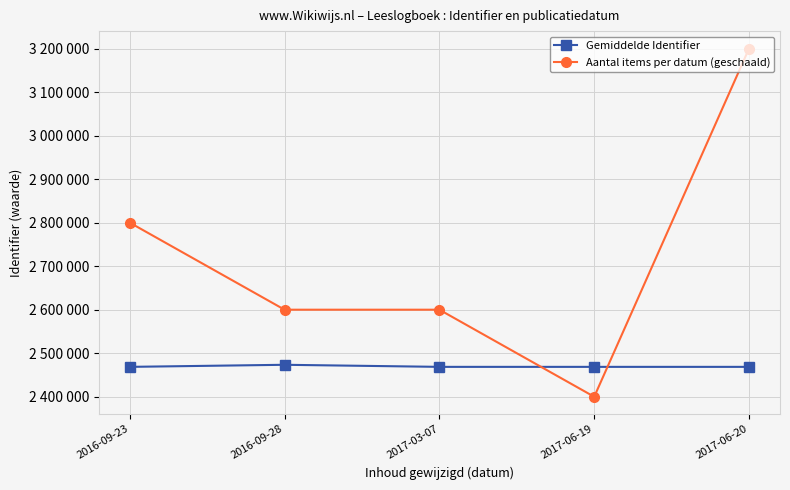

At which category is the sum across all series the highest?

2017-06-20